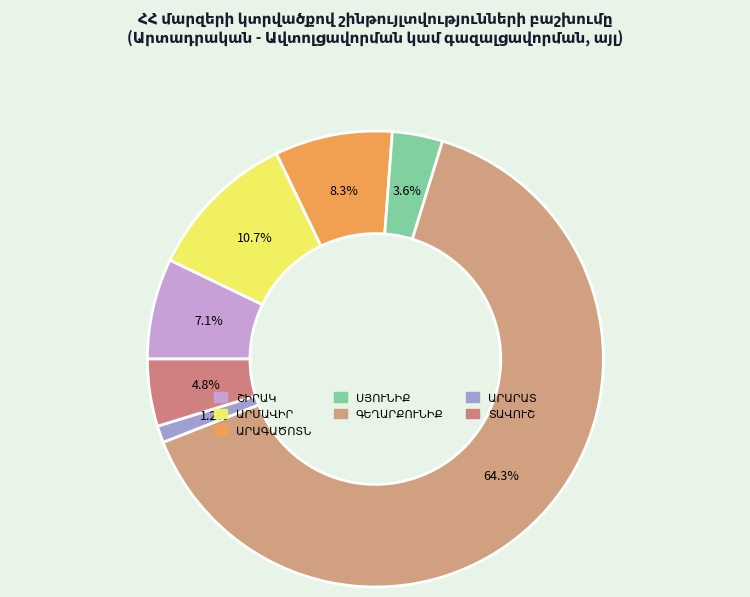

What percentage is the ԳԵՂԱՐՔՈՒՆԻՔ slice, to the nearest percent?

64%